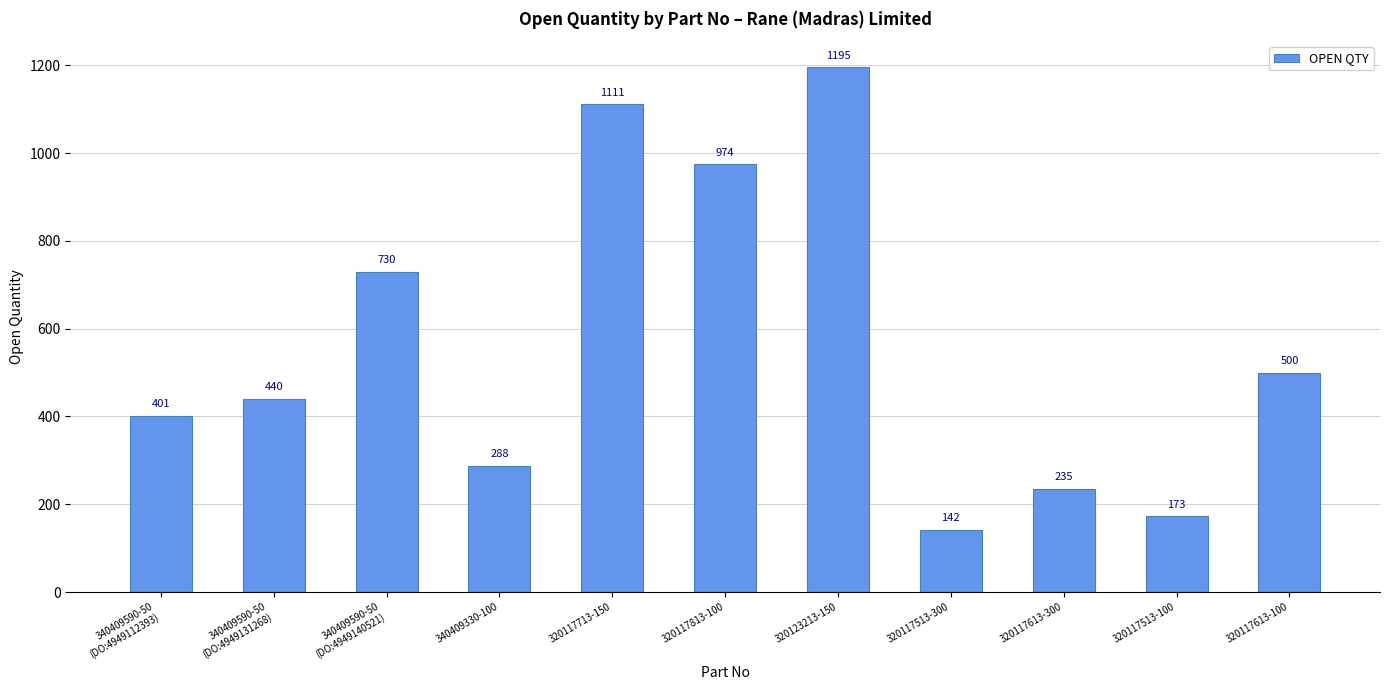

Reading left to right, transcribe all the data shown in this chart.

401	440	730	288	1111	974	1195	142	235	173	500